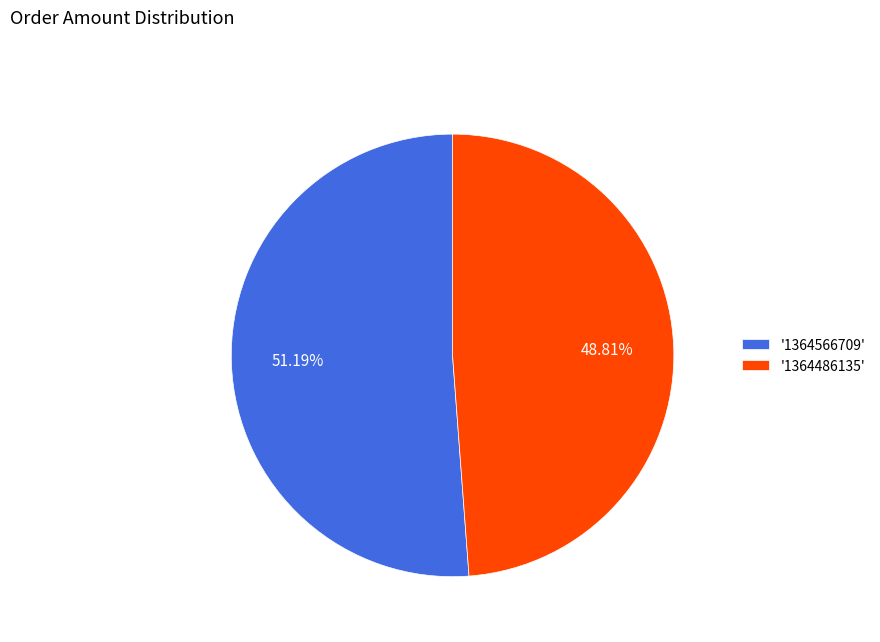

Count the number of slices in the pie.

2